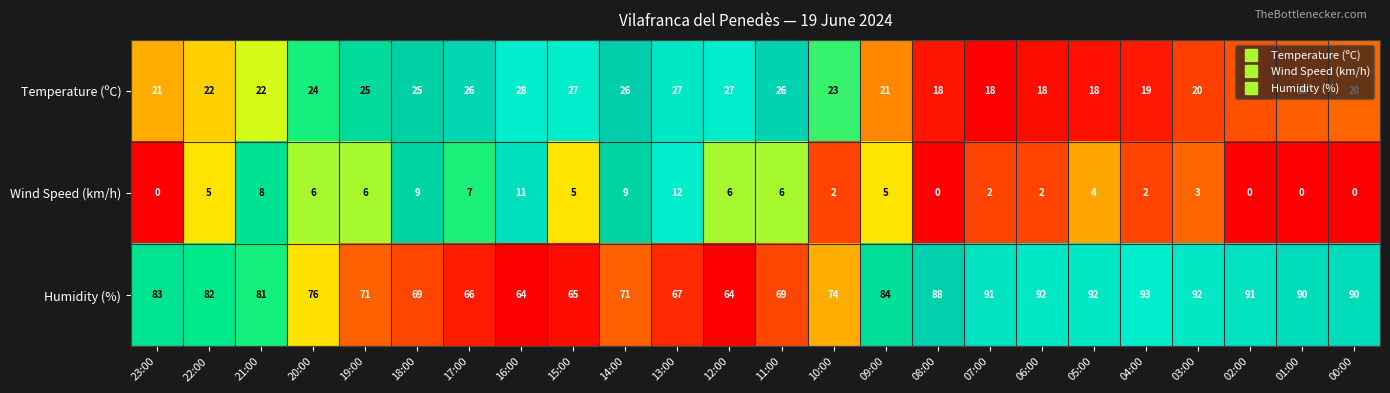

Between 11:00 and 06:00, which series saw the biggest shift?

Humidity (%)